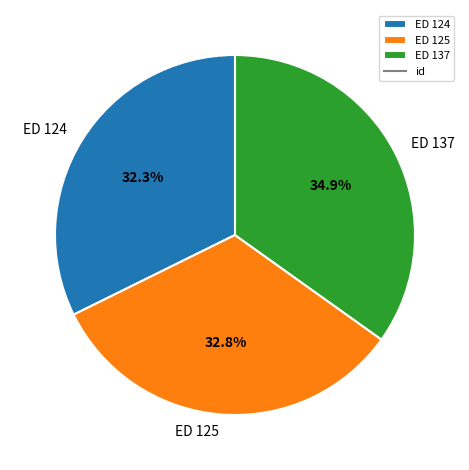

To the nearest percent, what is the difference between the ED 124 and ED 137 slice percentages?

3%